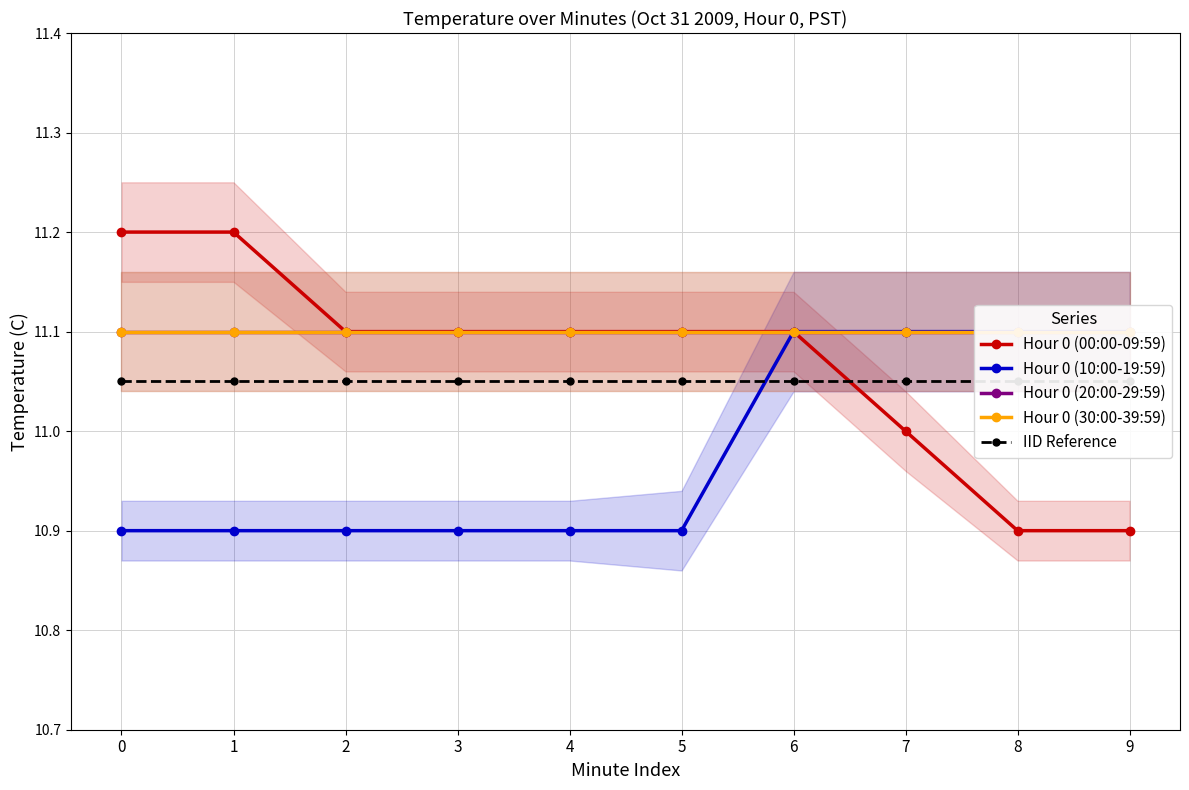

At which category is the sum across all series the highest?

6